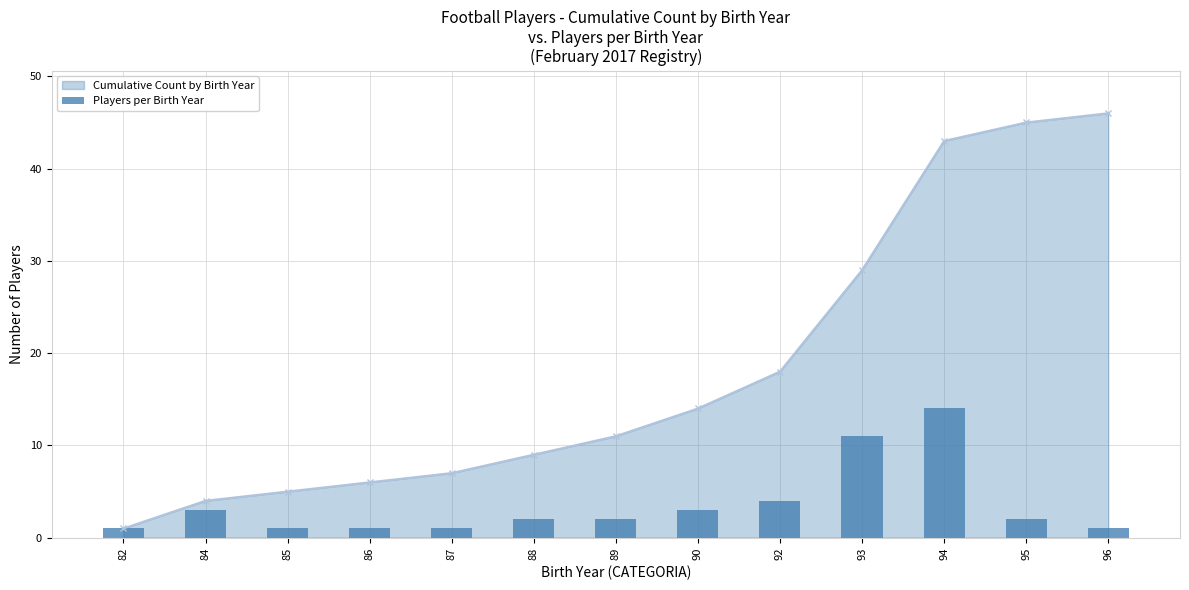

Between 82 and 89, which is larger?

89